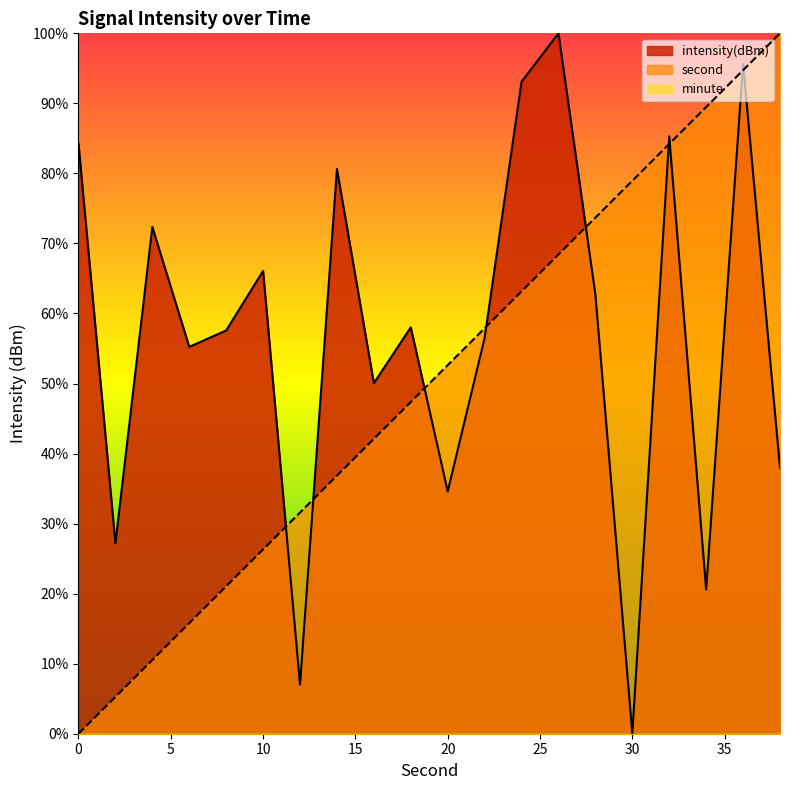

The second series shows 5.3 at 2. True or false?

True